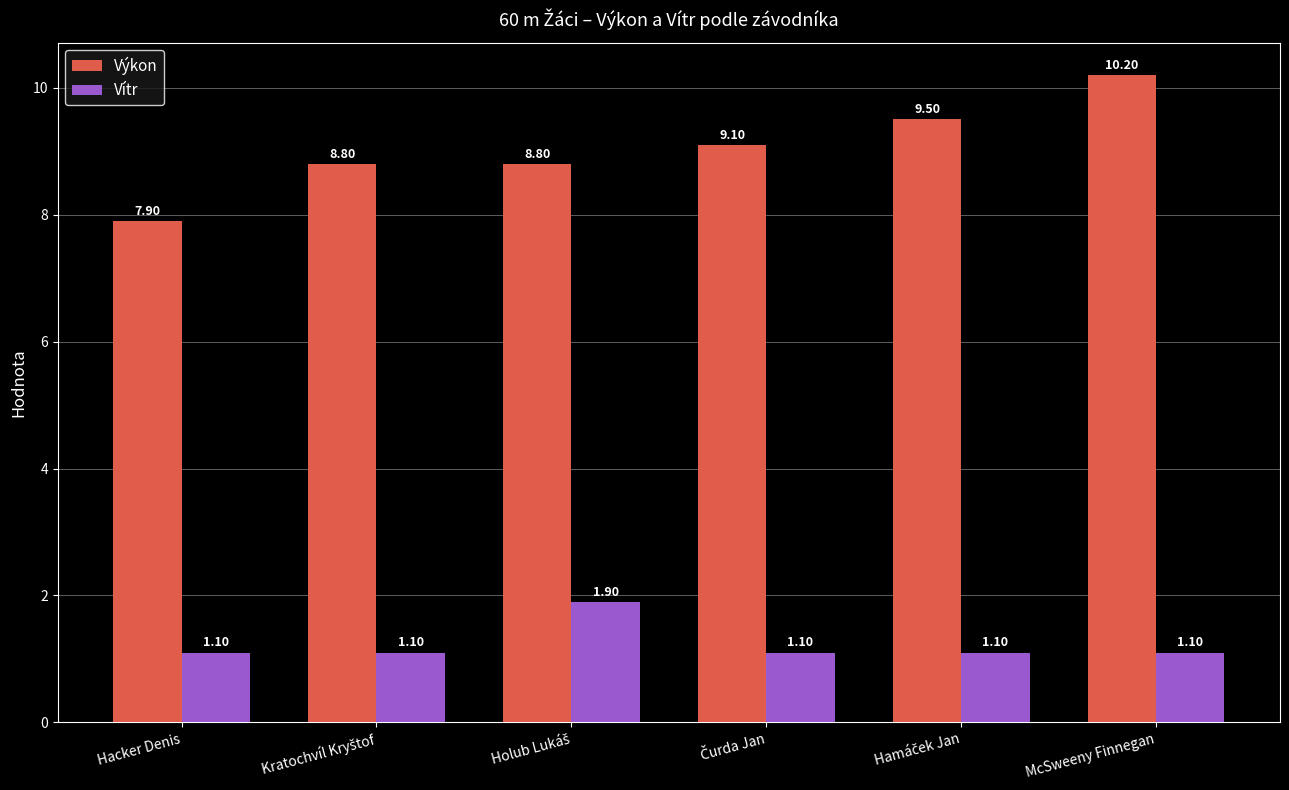

Count the Vítr values in the range 1 to 2.

6